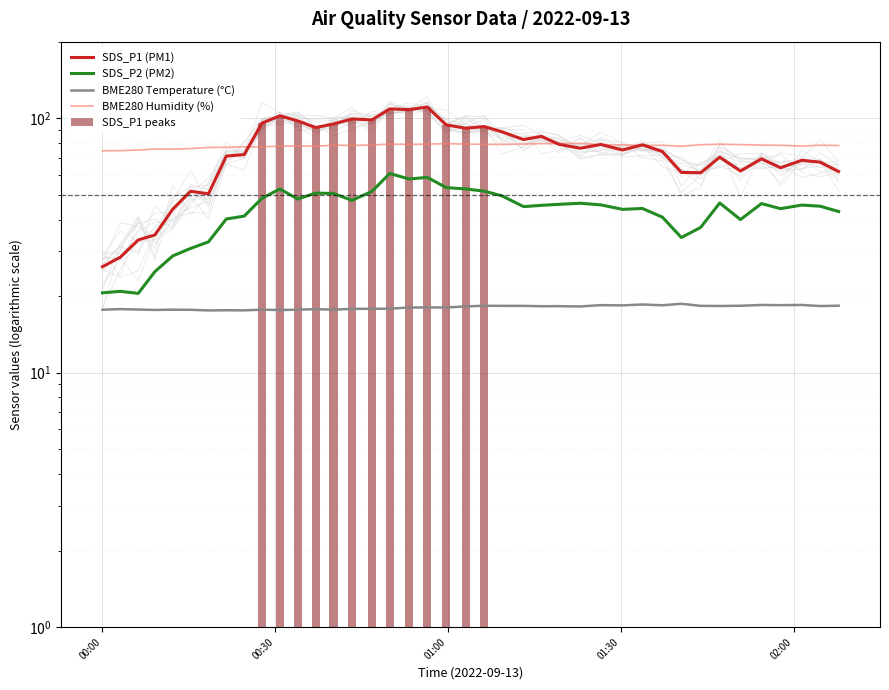

Rank the series by their maximum value, from highest to lowest.

SDS_P1 (PM1), SDS_P1 peaks, BME280 Humidity (%), SDS_P2 (PM2), BME280 Temperature (°C)